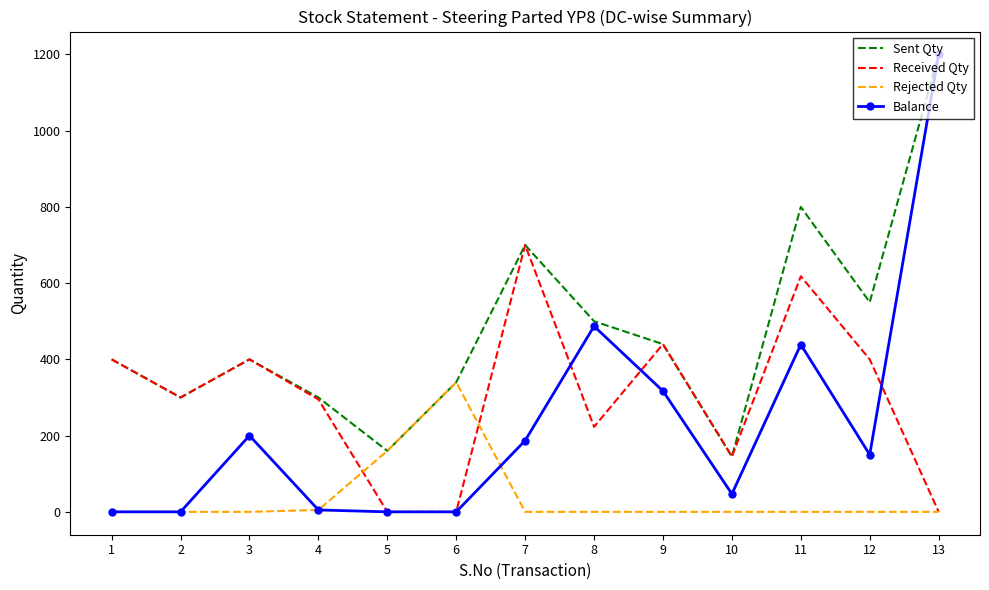

What is the average value of the Balance series?

233